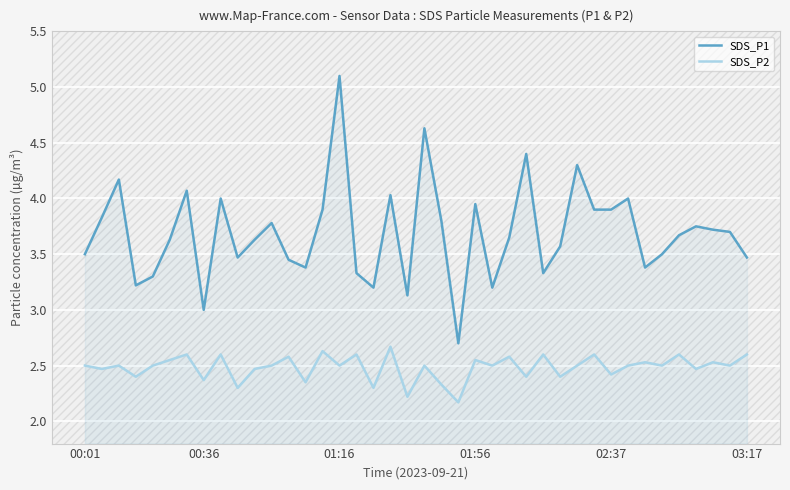

The SDS_P1 series shows 1.5 at 00:36. True or false?

False